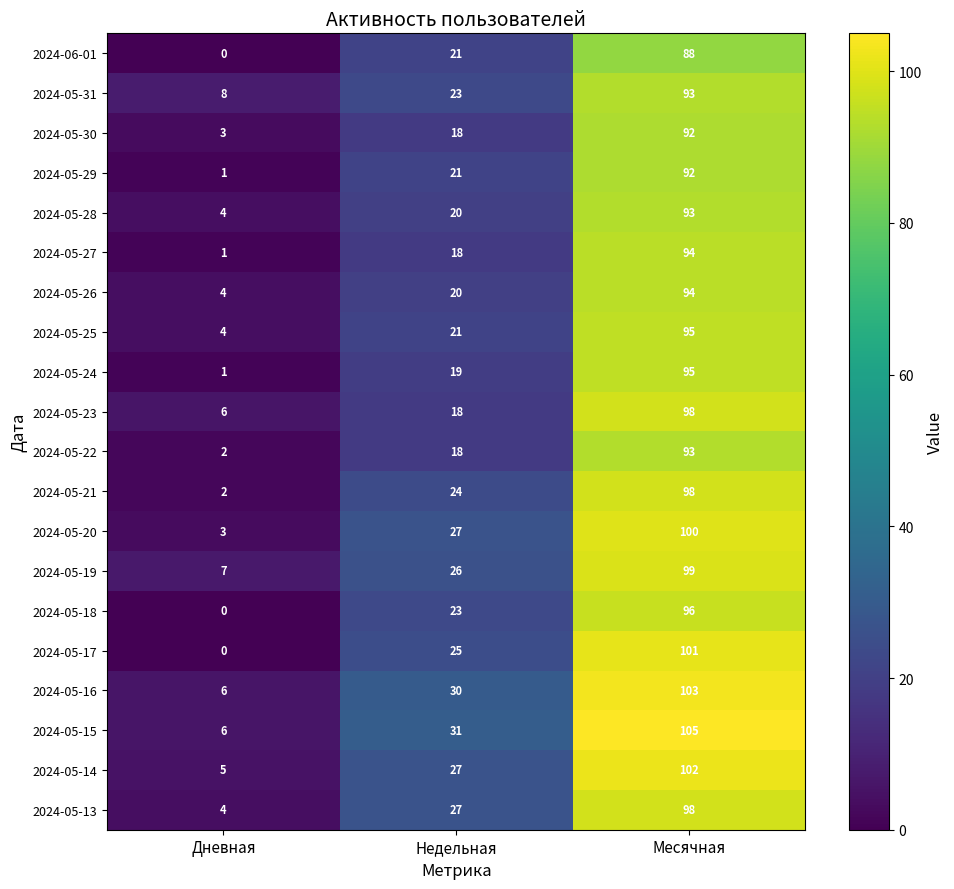

What is the highest value of the 2024-05-13 series?

98